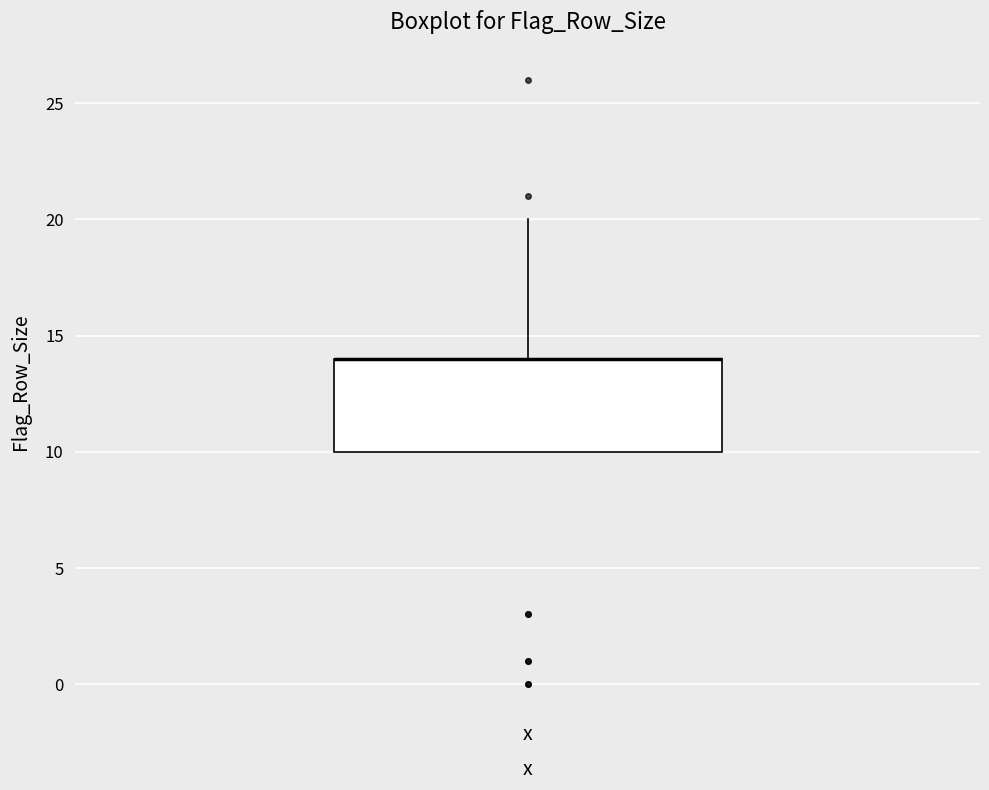

Read this box plot against the y-axis: the position of the median line, the range covered by the box, and the ends of both whiskers. The values are not printed on the chart, so give them approximately, as read against the axis.

median 14 (drawn on the box's upper edge), box 10 to 14, whiskers 10 to 20